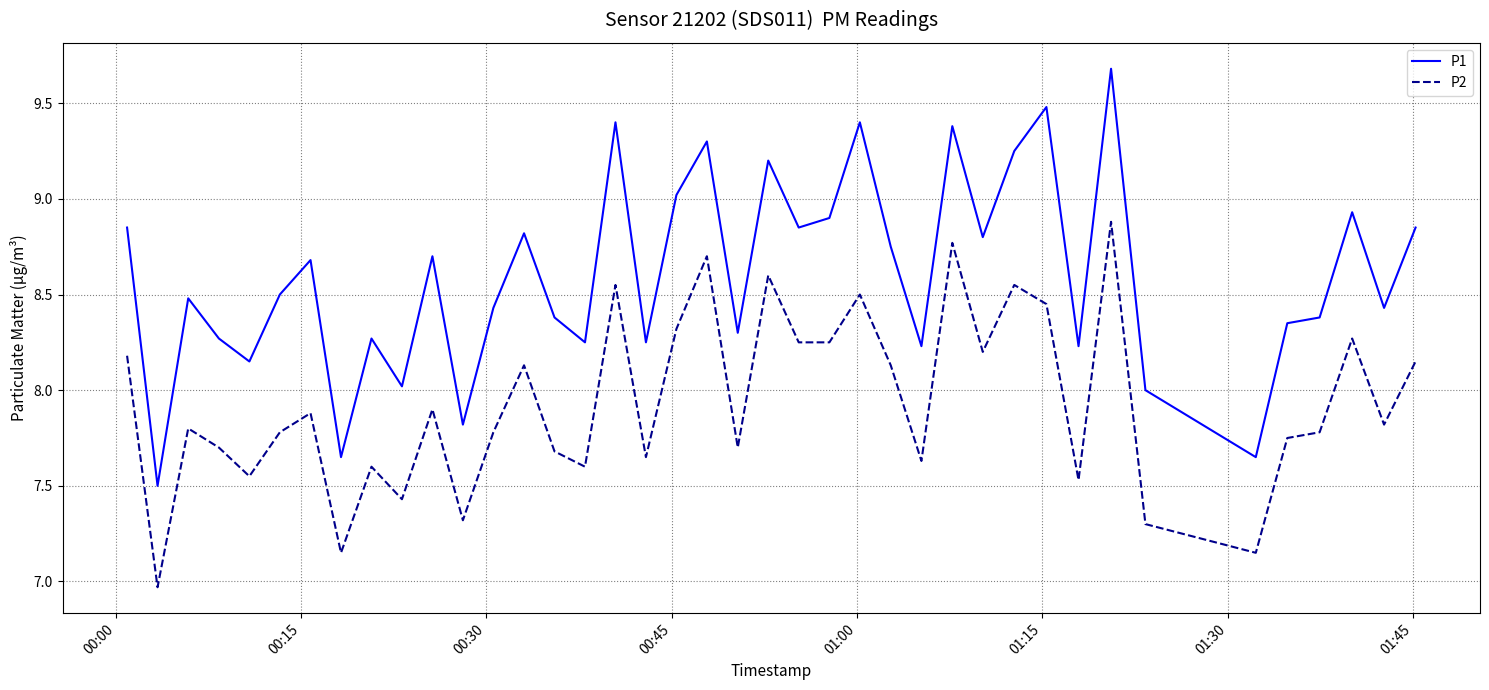

What is the sum of all P2 values?

317.3